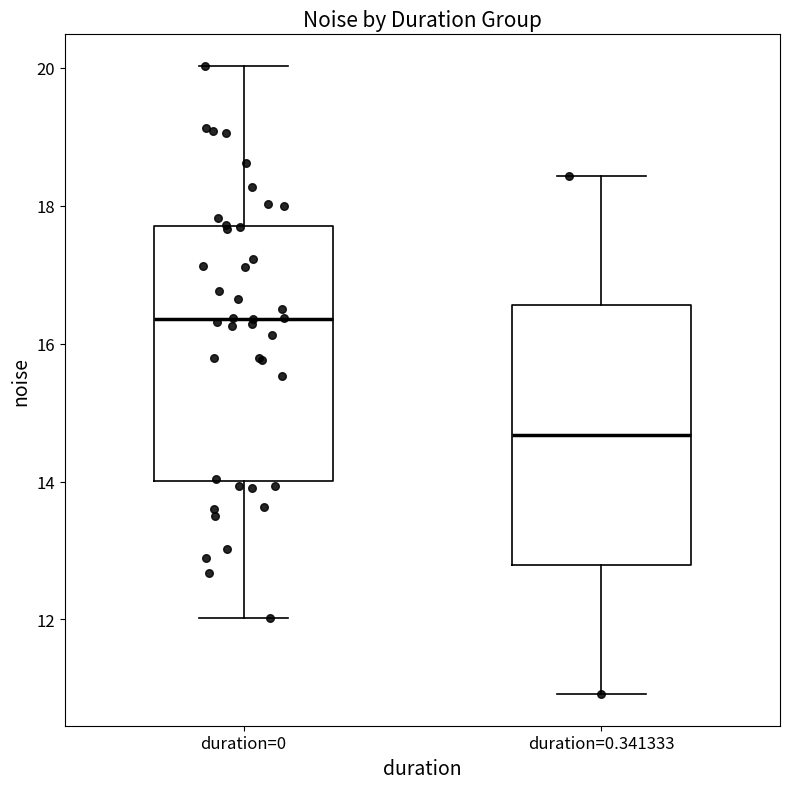

Where does the lower whisker of the box for duration=0 end on the y-axis? The values are not printed on the chart, so give them approximately, as read against the axis.

12.0